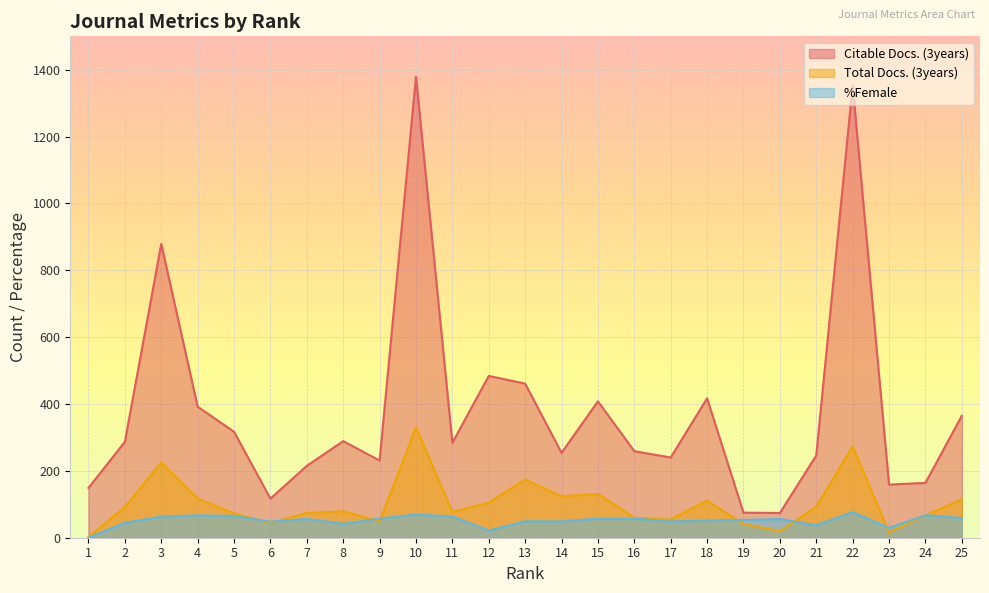

How many lines are shown in the chart?

3